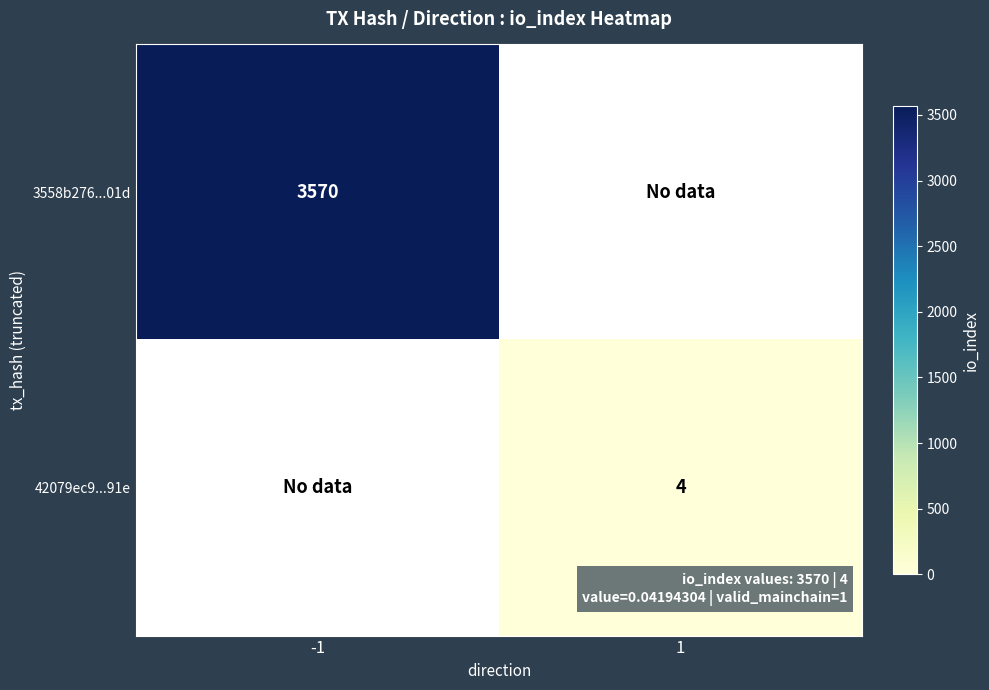

The 3558b276...01d series shows 1582.9 at -1. True or false?

False